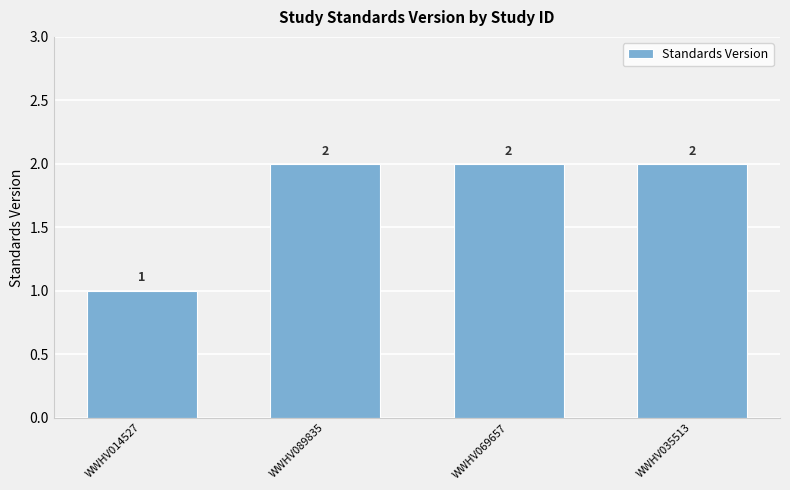

What value does the data have at WWHV069657?

2